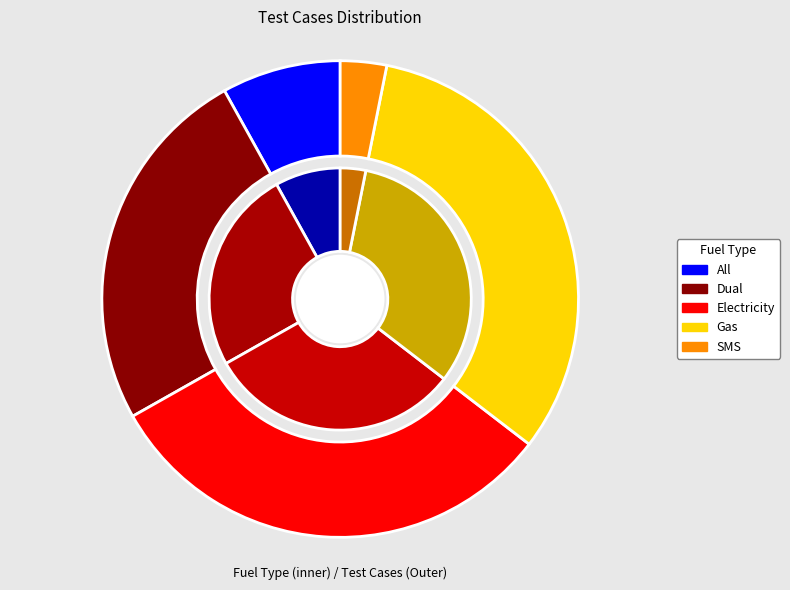

Is it true that SMS is 3% of the pie?

True